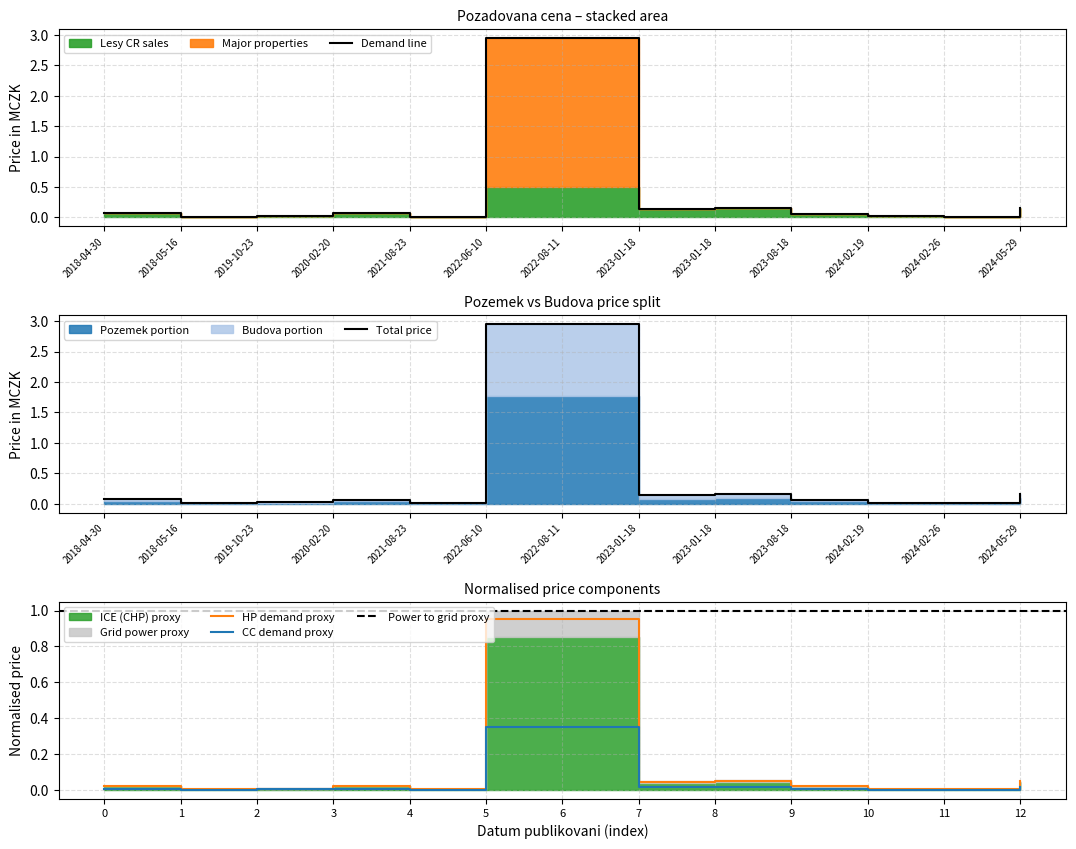

How many points are higher than both their immediate neighbors (excluding endpoints)?

2